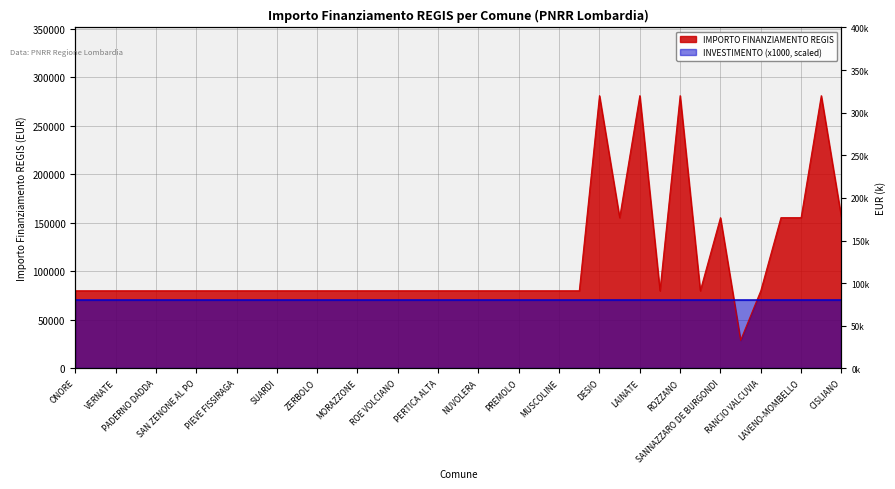

What is the maximum value shown in the chart?

280932